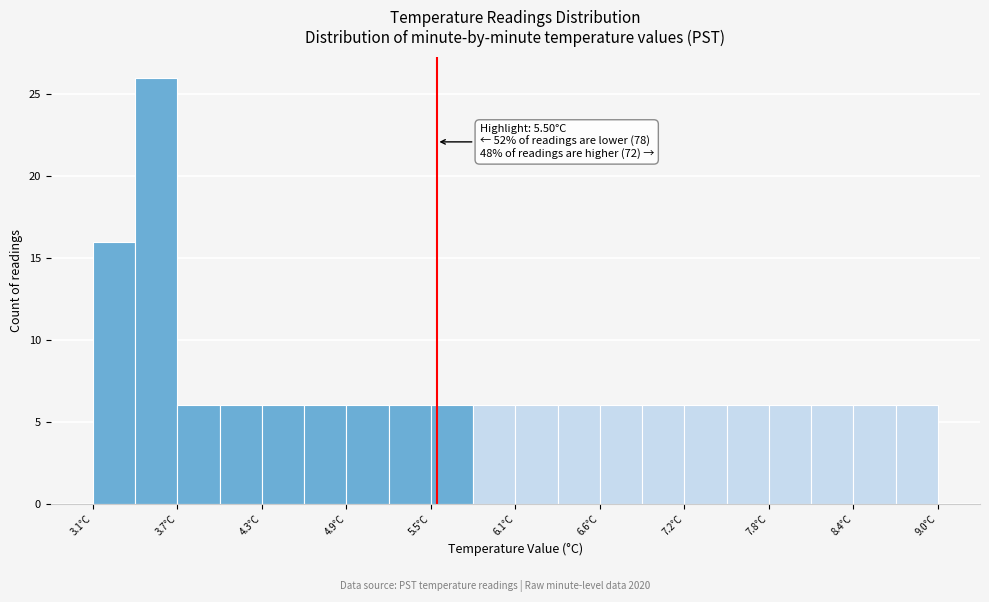

Around what value on the x-axis is the tallest bar? Give the approximate position of its centre, as read against the axis.

3.5